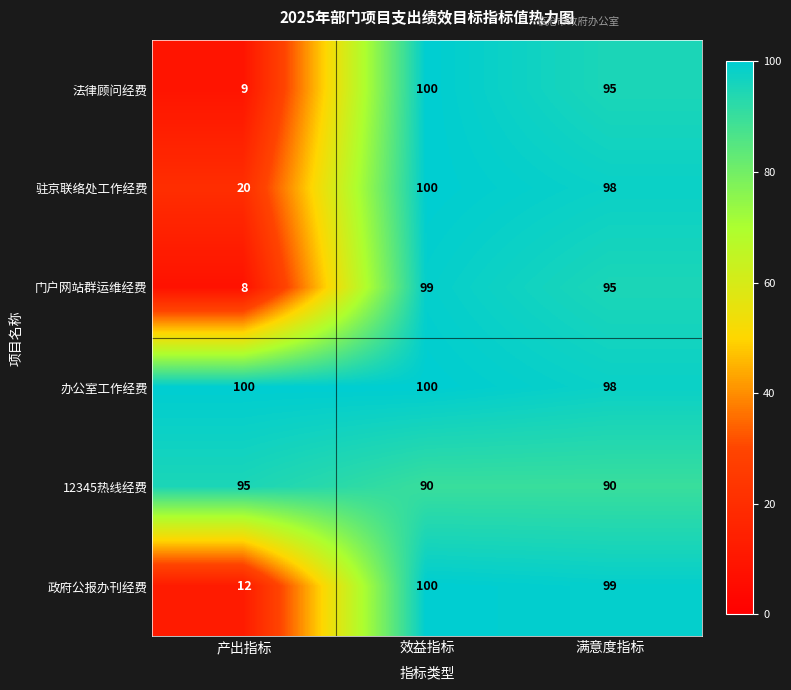

Count the number of categories in the chart.

3